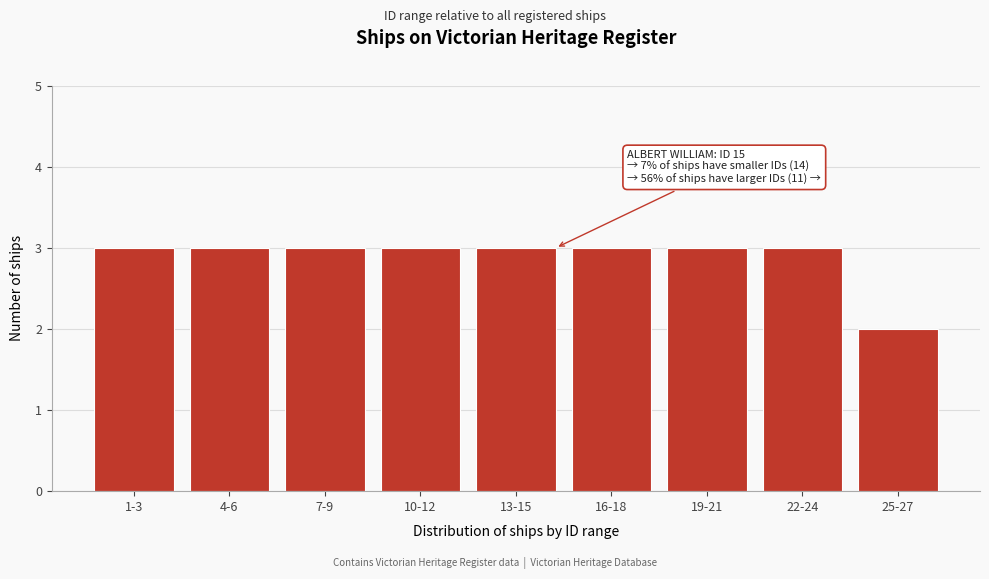

Reading left to right, transcribe all the data shown in this chart.

3	3	3	3	3	3	3	3	2